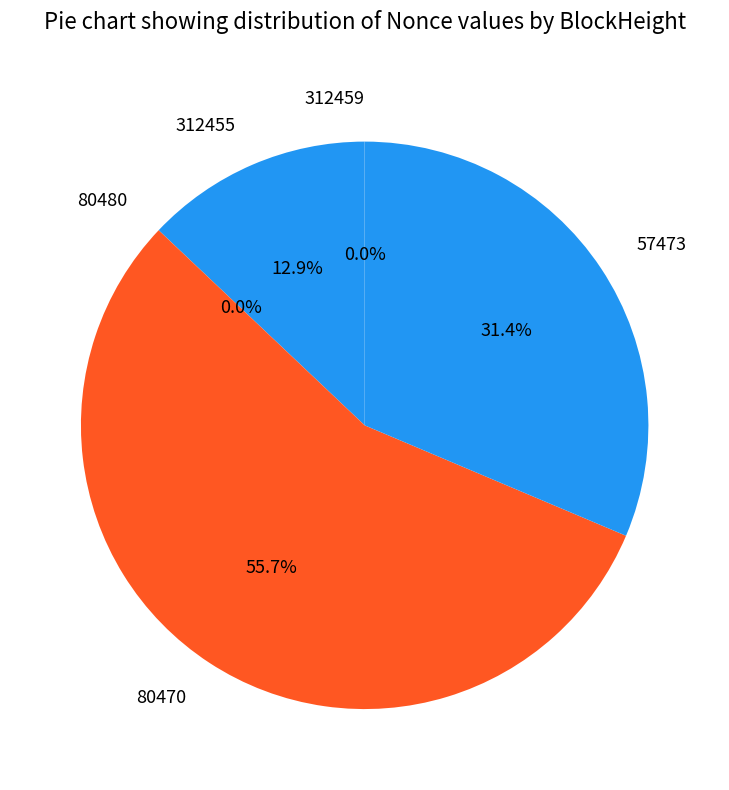

Does any single category account for the majority?

Yes